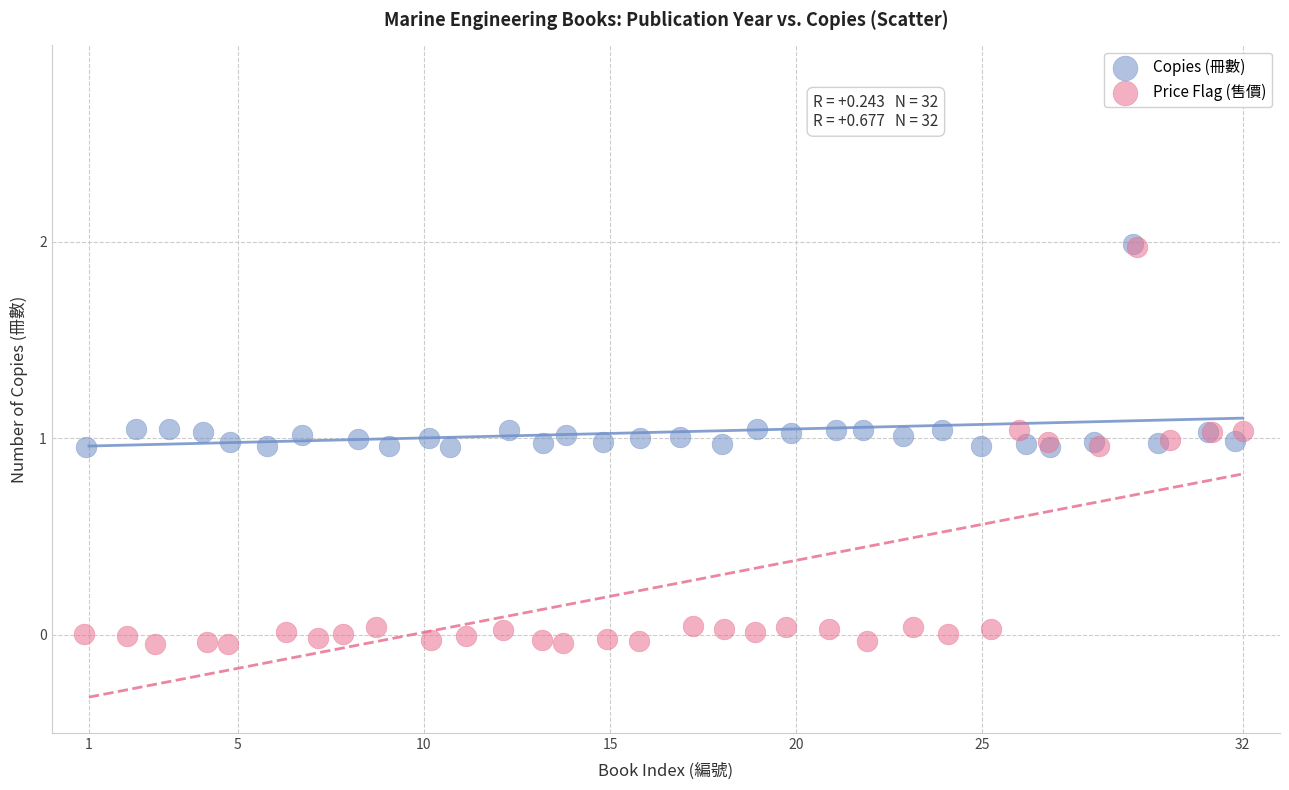

Which series reaches the minimum Y coordinate?

Price Flag (售價)